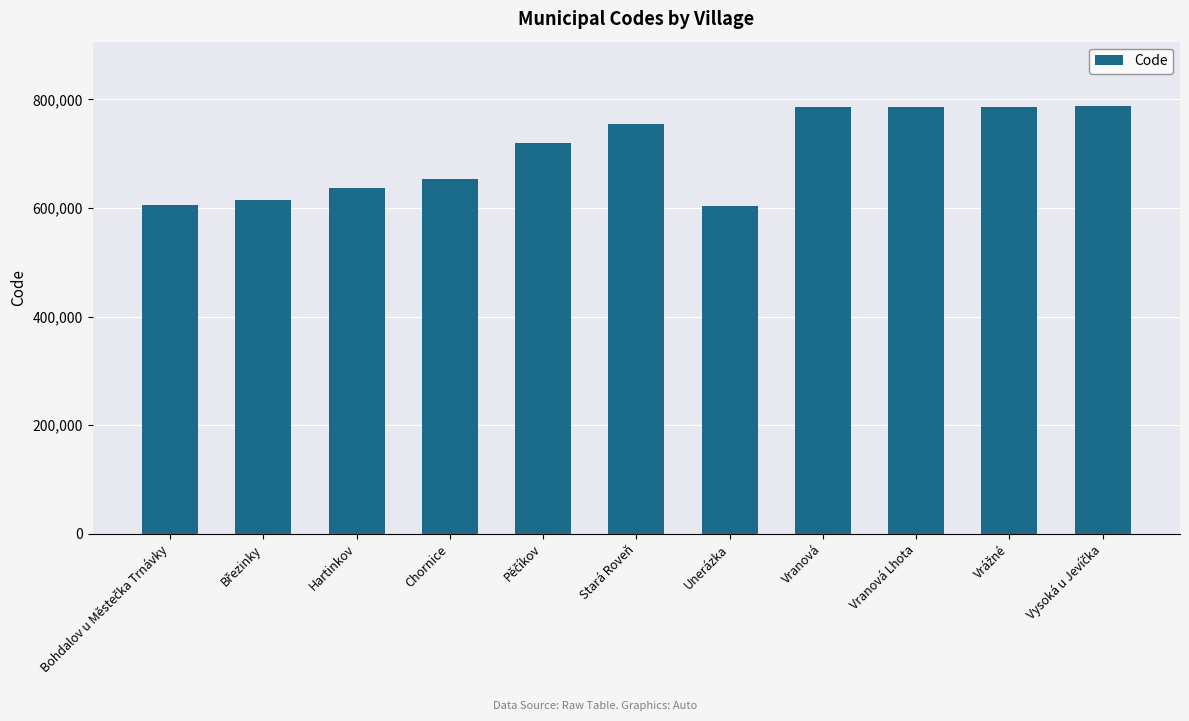

What is the difference between the maximum and second lowest values?

181908